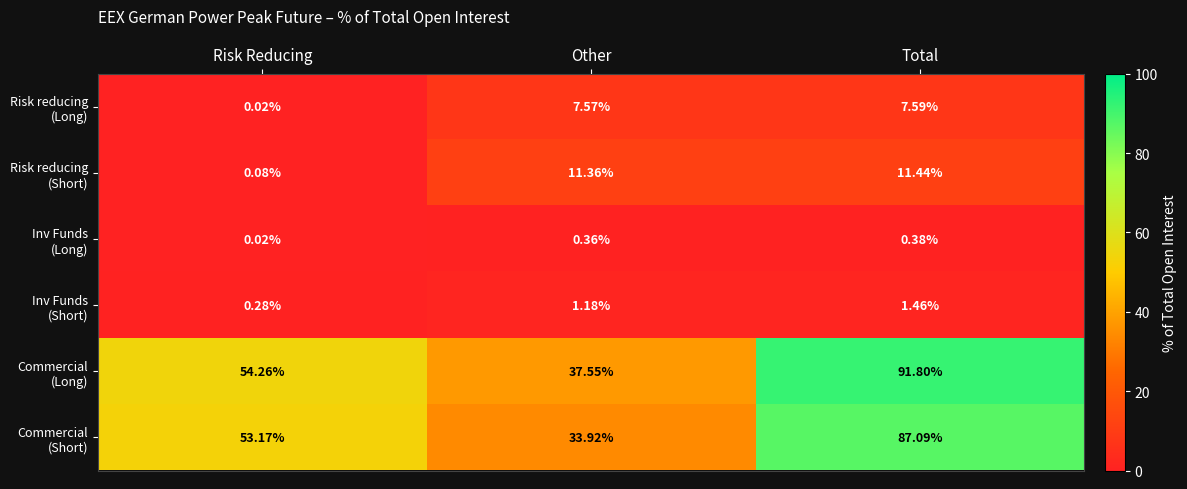

At which category is the sum across all series the highest?

Total